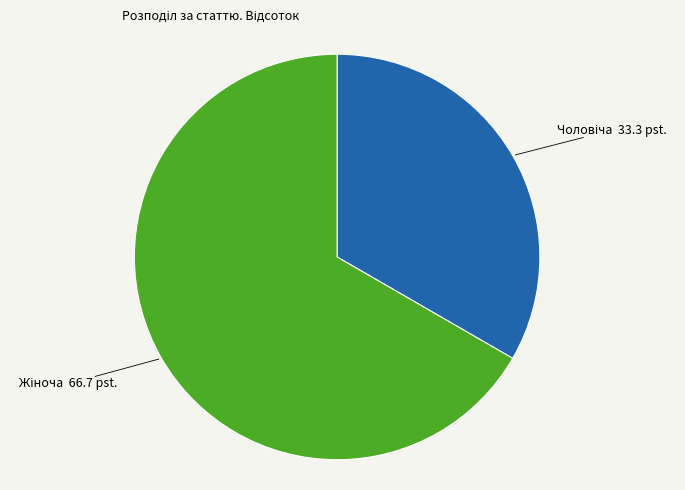

Count the number of slices in the pie.

2